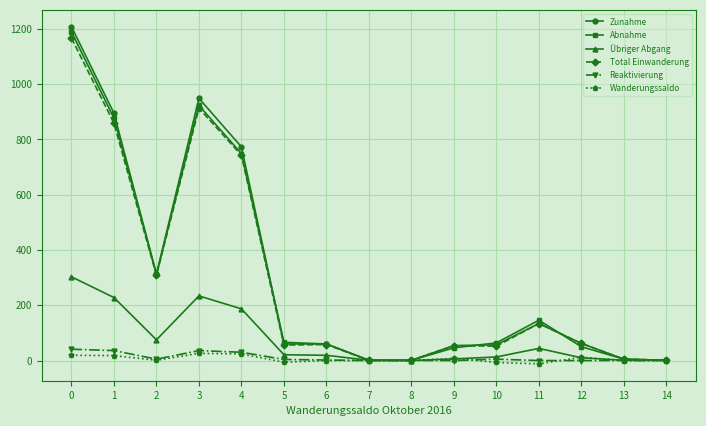

How many distinct data groups are displayed?

6